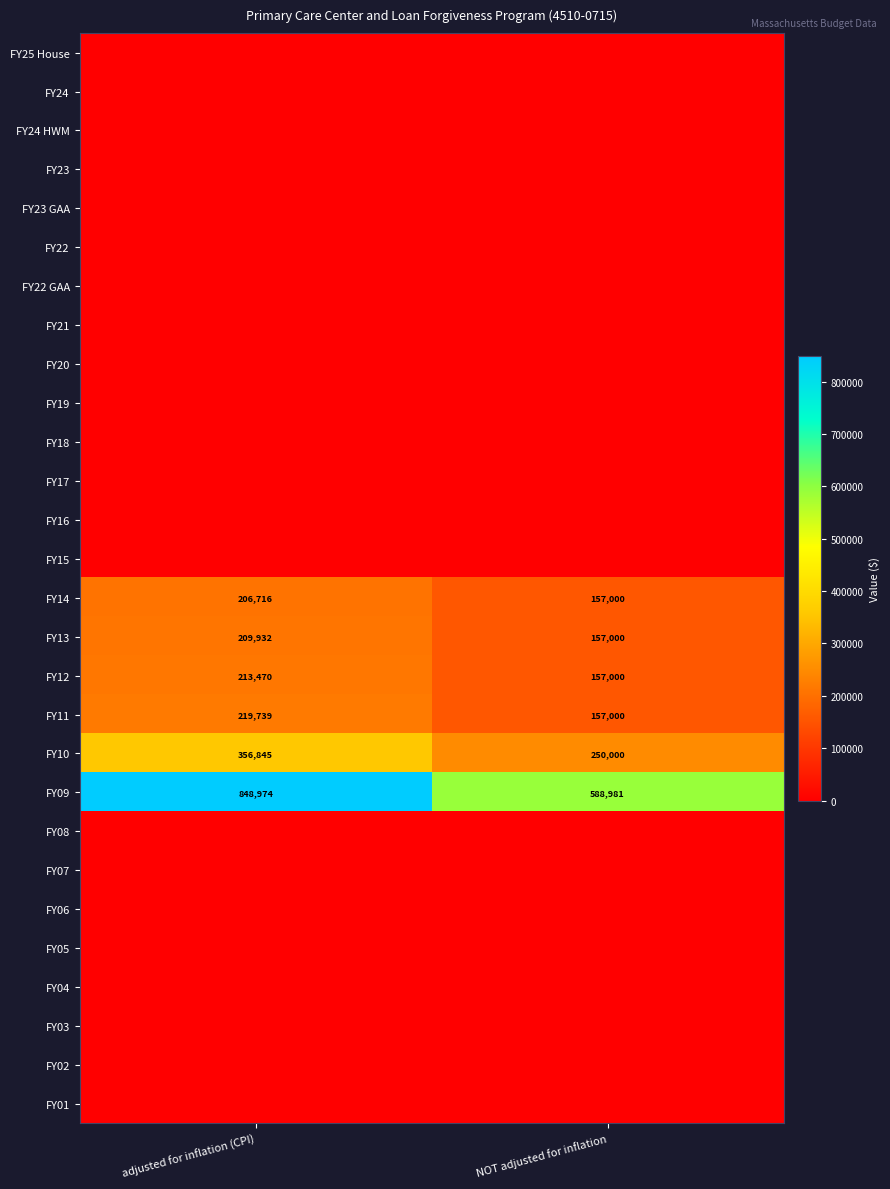

What is the difference between the FY11 values at NOT adjusted for inflation and adjusted for inflation (CPI)?

62739